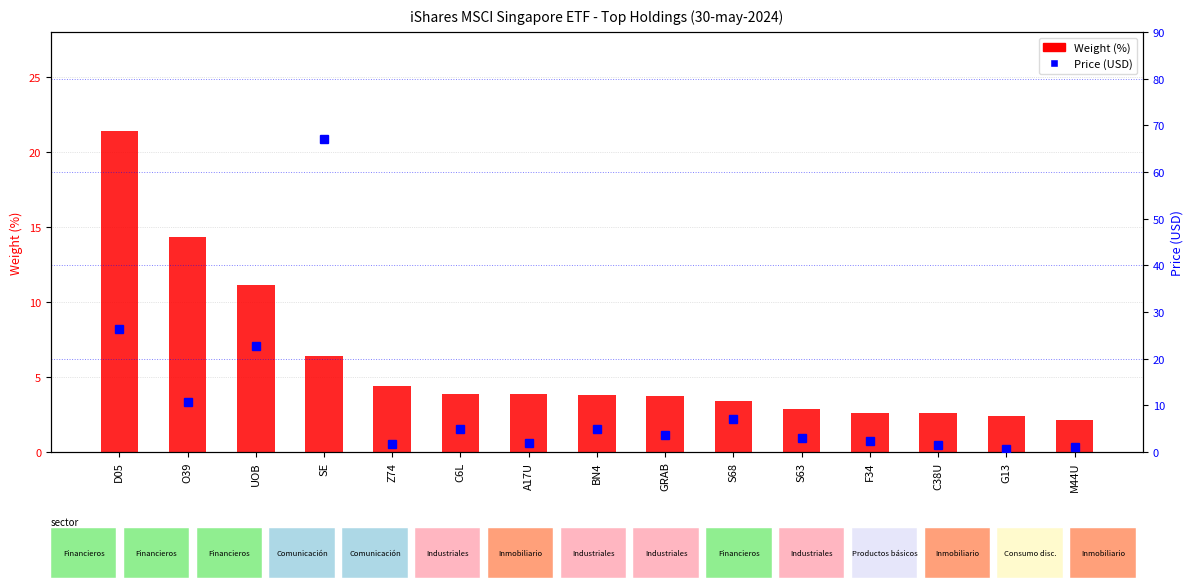

Which series has the largest total across all categories?

Price (USD)